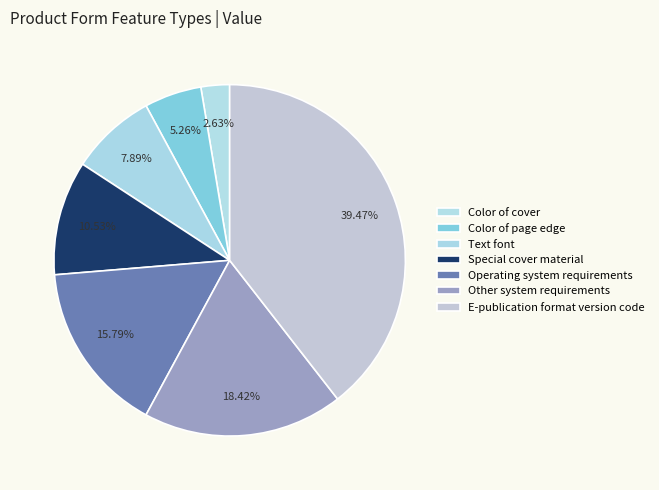

Approximately how many times larger is the value at Text font compared to Color of cover?

3.0